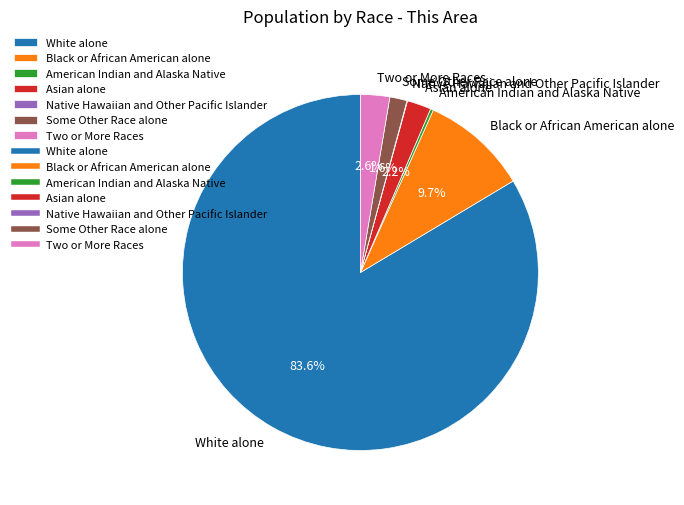

To the nearest percent, what percentage of the pie is Asian alone?

2%